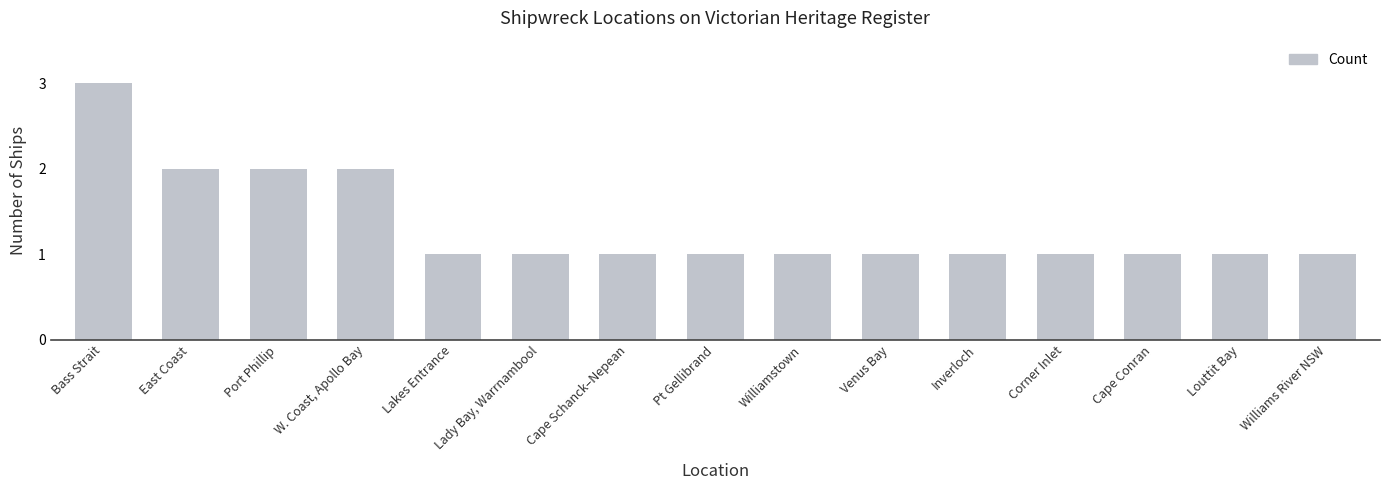

Is it true that the value at Pt Gellibrand is 1?

True